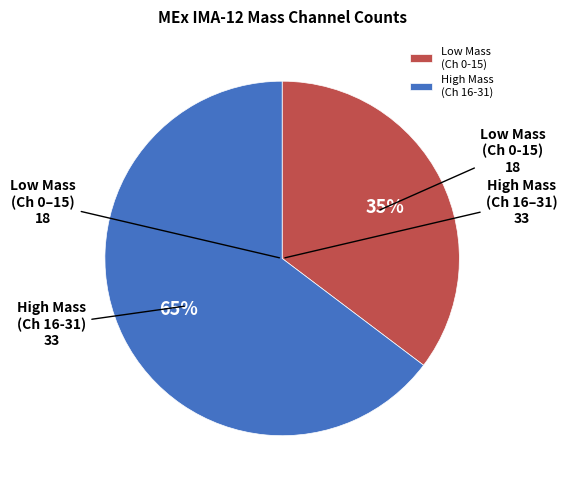

Do High Mass (Ch 16-31) and Low Mass (Ch 0-15) together represent more than half of the pie?

Yes